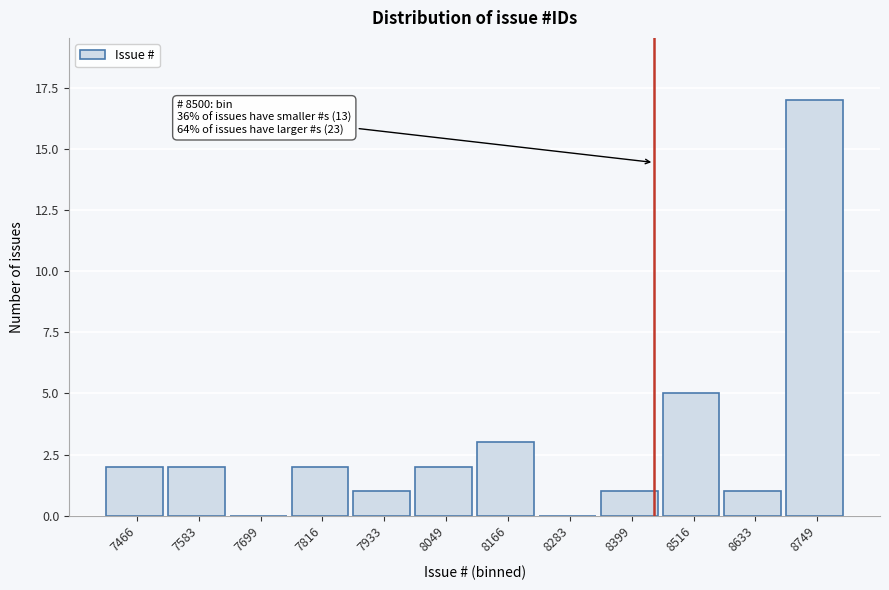

Reading left to right, list all the values displayed in this chart.

7466=2	7583=2	7699=0	7816=2	7933=1	8049=2	8166=3	8283=0	8399=1	8516=5	8633=1	8749=17